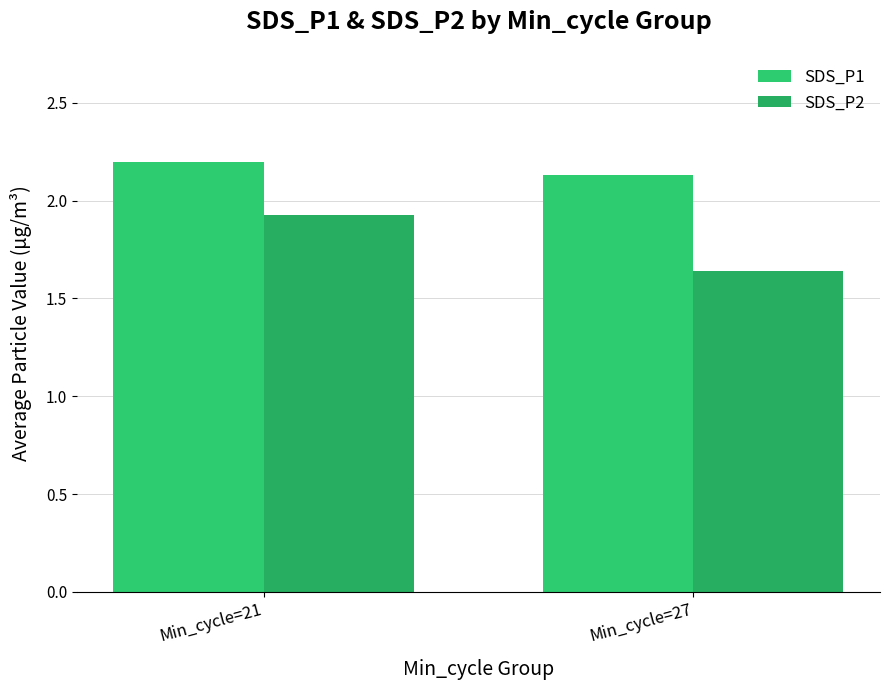

At how many categories does at least one series exceed 1?

2